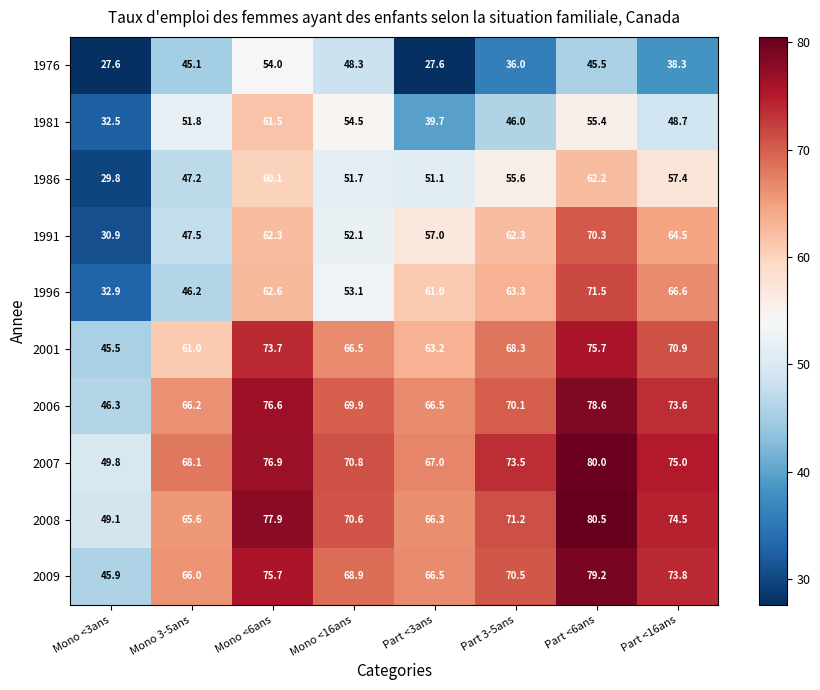

Which category has the highest value in the 1986 series?

Part <6ans